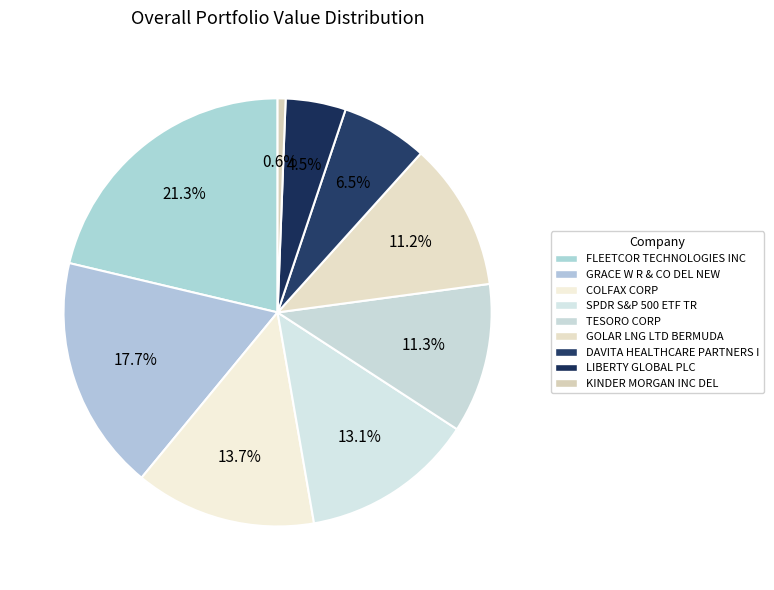

What is the smallest slice in the pie chart?

KINDER MORGAN INC DEL